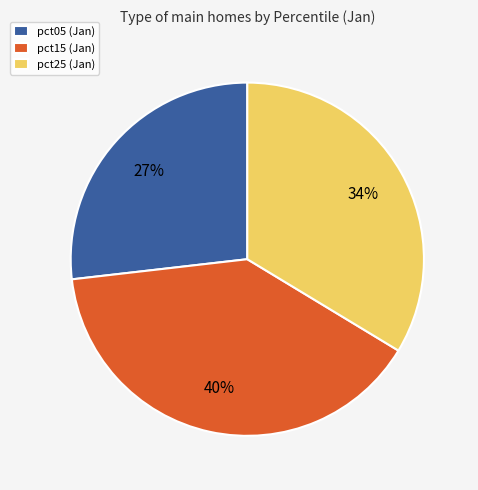

Is it true that pct25 (Jan) is 34% of the pie?

True